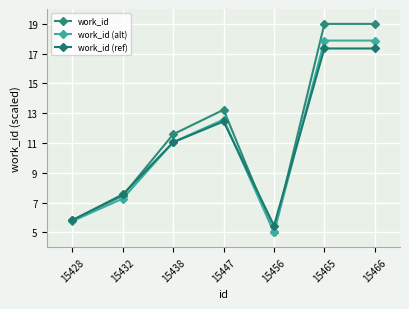

What is the total value across all series at 15447?

38.3